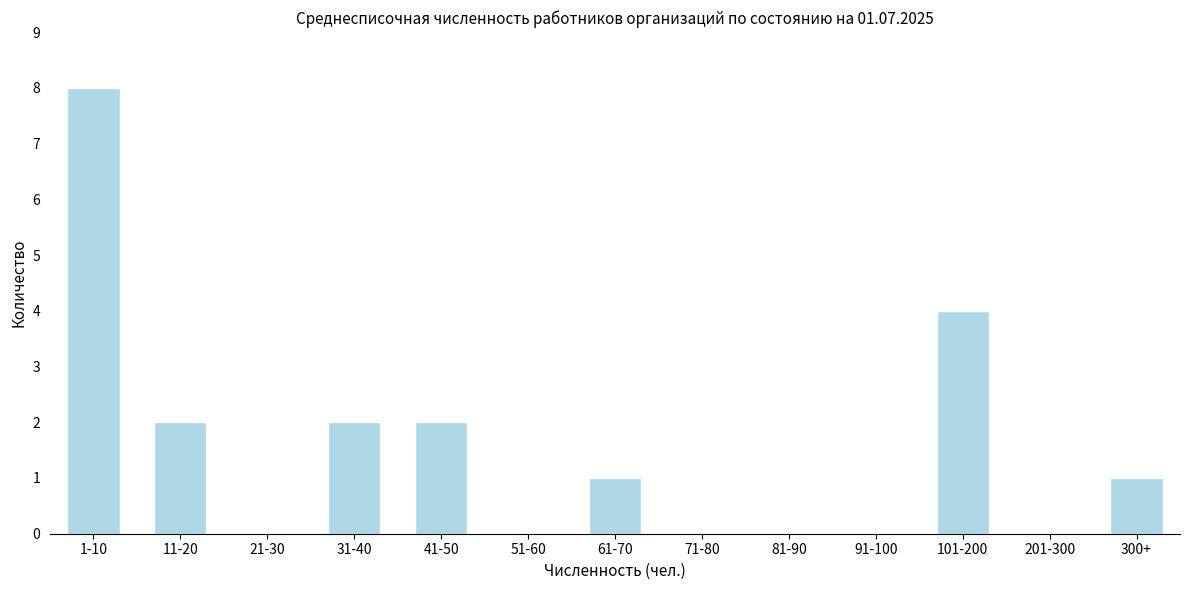

Reading left to right, list all the values displayed in this chart.

1-10=8	11-20=2	21-30=0	31-40=2	41-50=2	51-60=0	61-70=1	71-80=0	81-90=0	91-100=0	101-200=4	201-300=0	300+=1